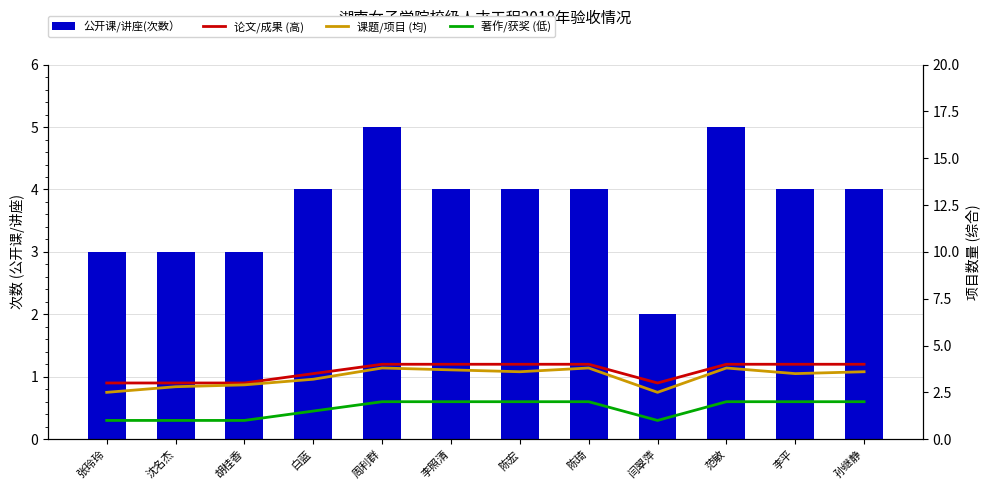

What is the average value of the 课题/项目 (均) series?

3.3